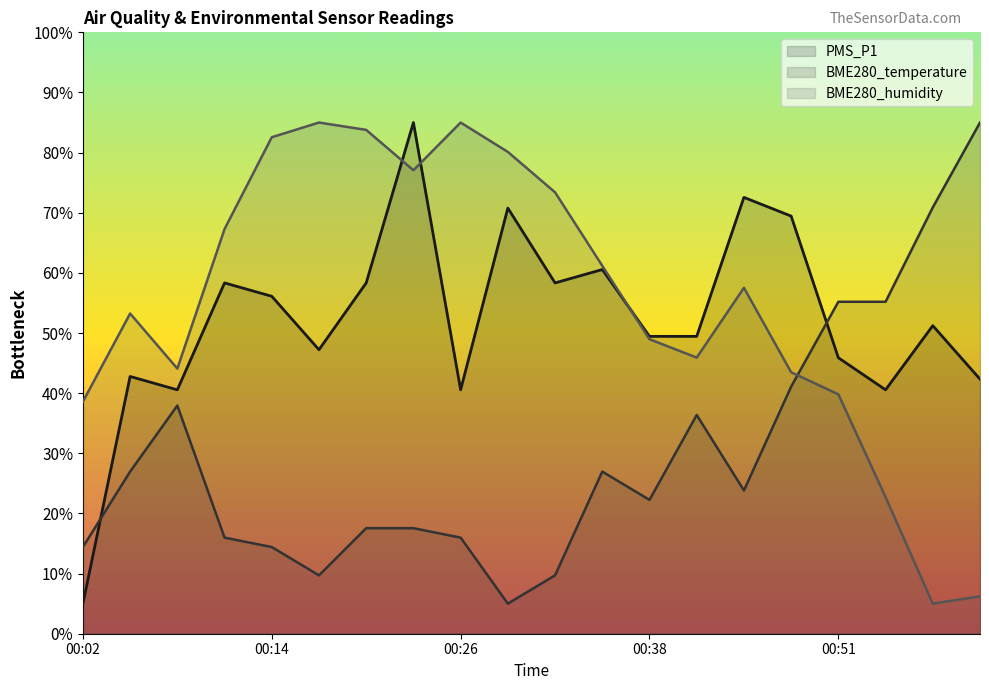

How many lines are shown in the chart?

3